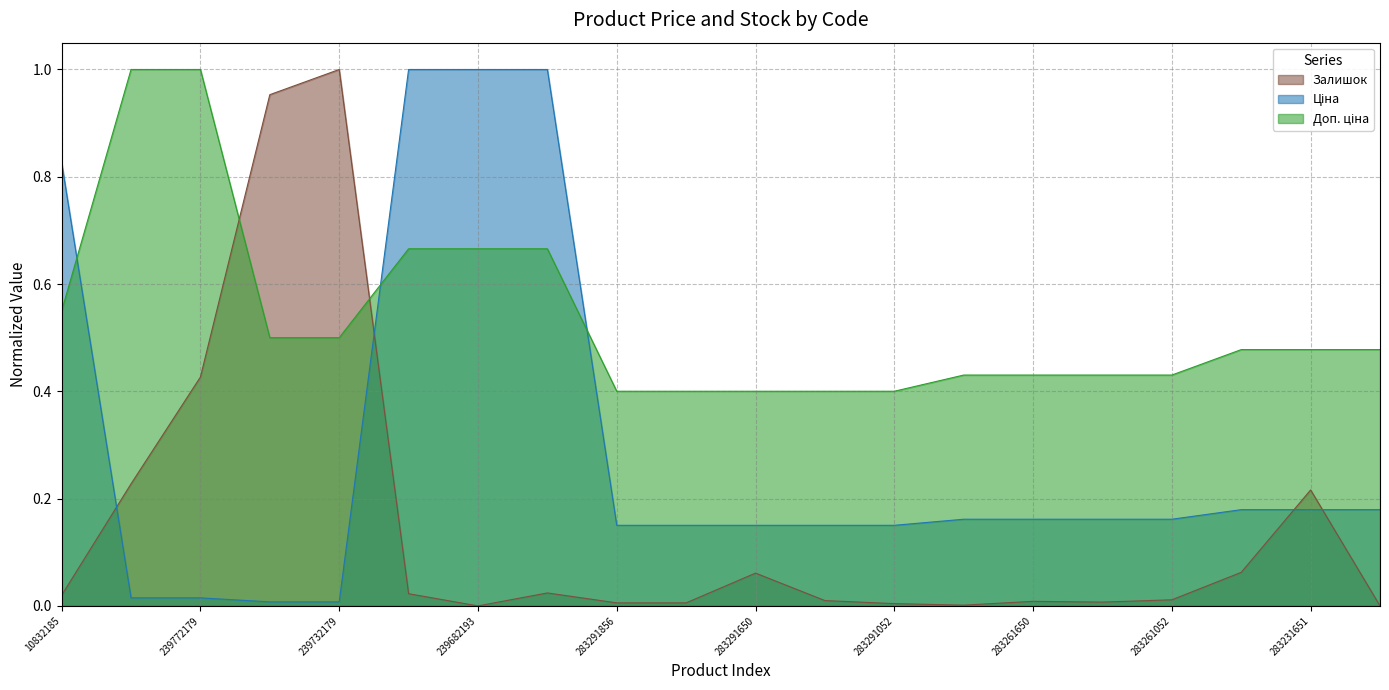

Which label corresponds to the smallest value in the chart?

239682193